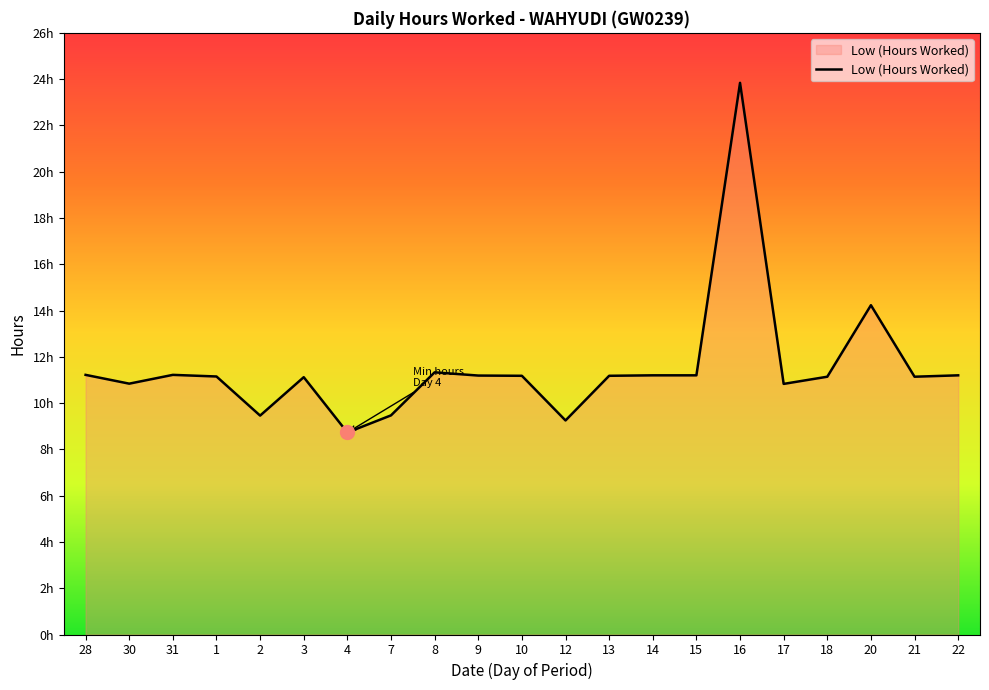

Which category has the lowest value across all series?

4